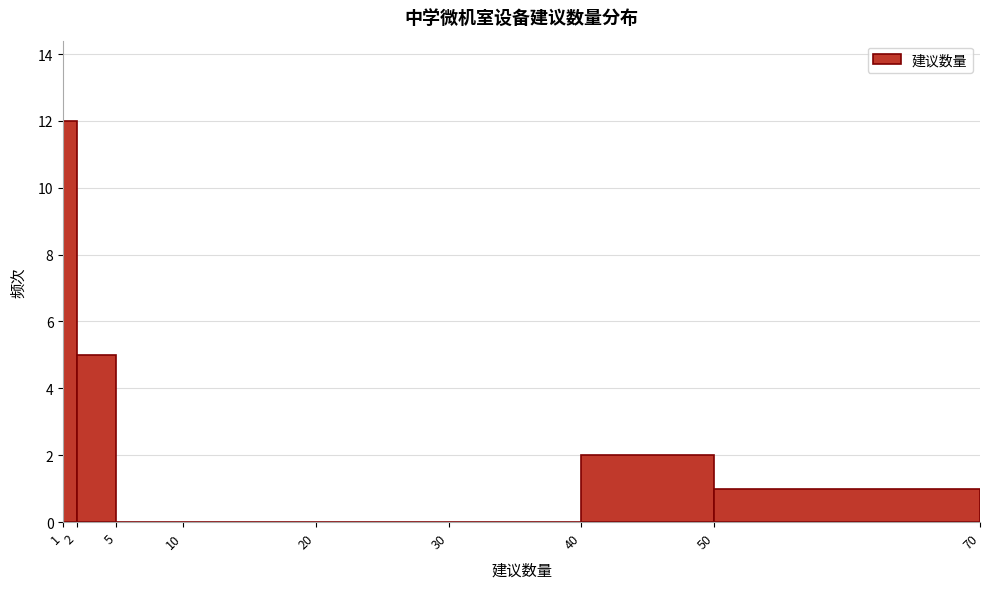

Reading left to right, list every bar in this chart as the range it spans on the x-axis followed by its height. The values are not printed on the chart, so give them approximately, as read against the axis.

1 to 2: 12
2 to 5: 5
5 to 10: 0
10 to 20: 0
20 to 30: 0
30 to 40: 0
40 to 50: 2
50 to 70: 1